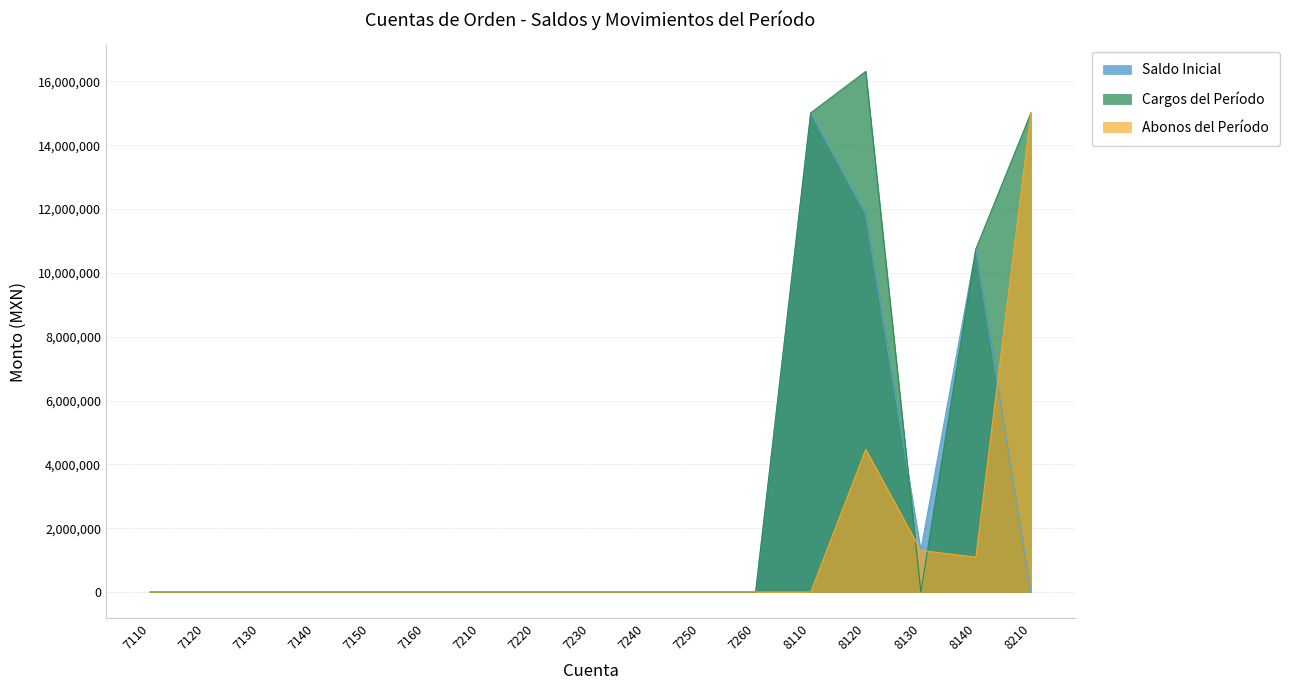

What is the sum of all Saldo Inicial values?

38908448.0